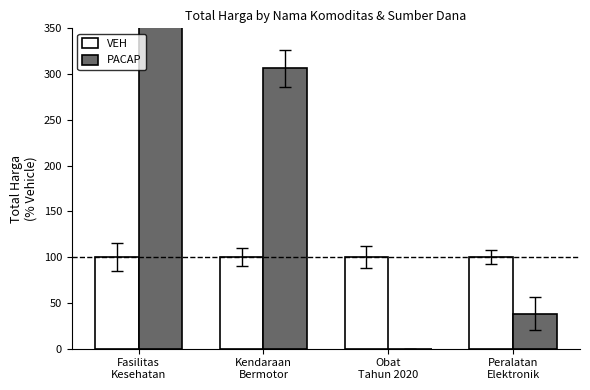

At how many categories does at least one series exceed 1132?

1